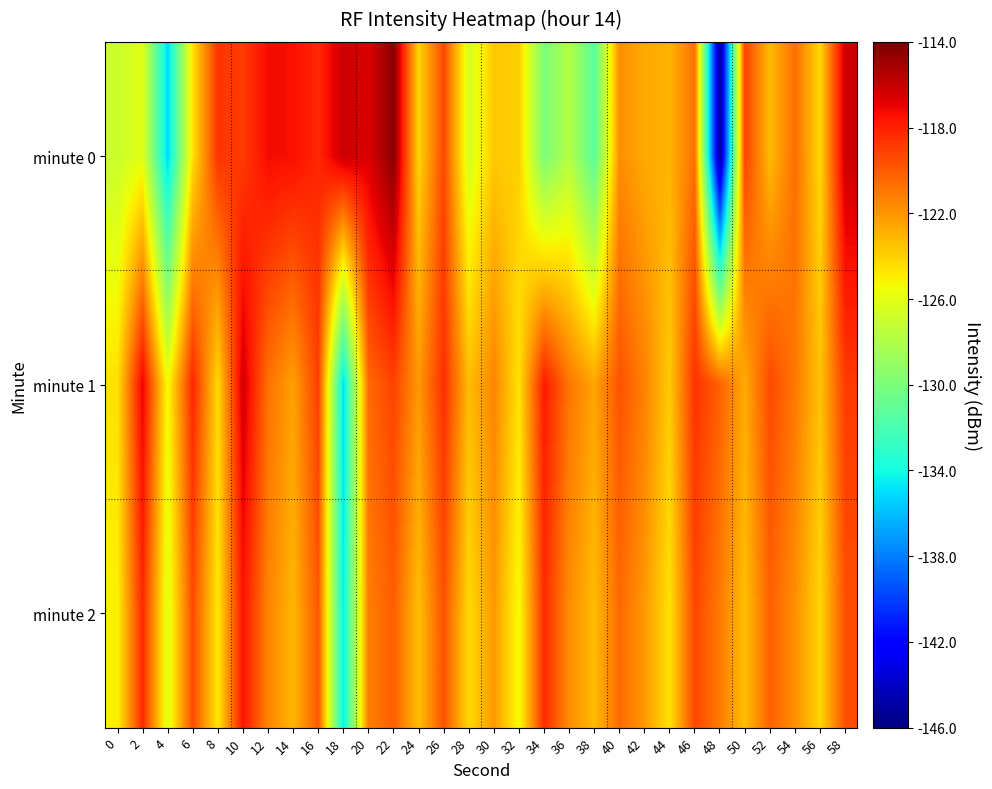

Rank the series at 28 from highest to lowest value.

minute 1, minute 2, minute 0